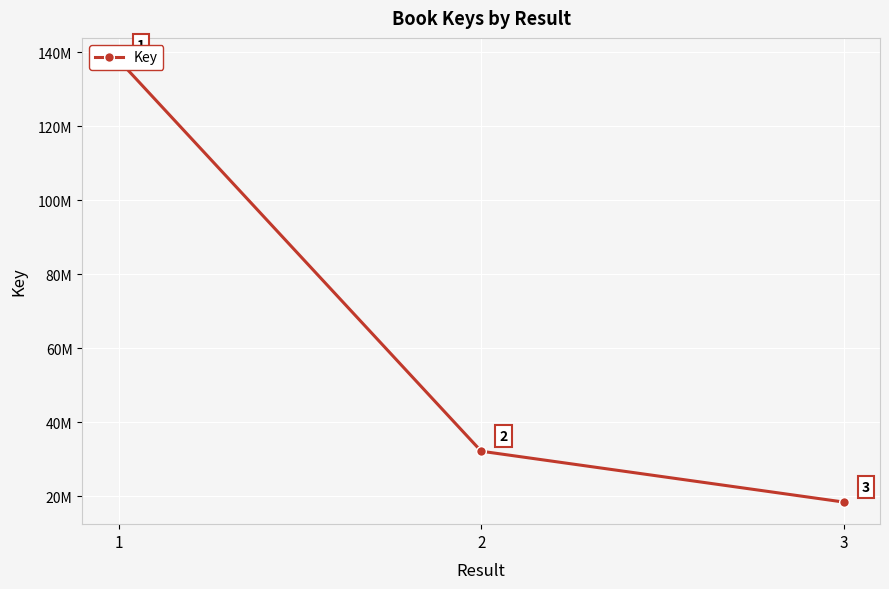

What value does the data have at 2?

32157528